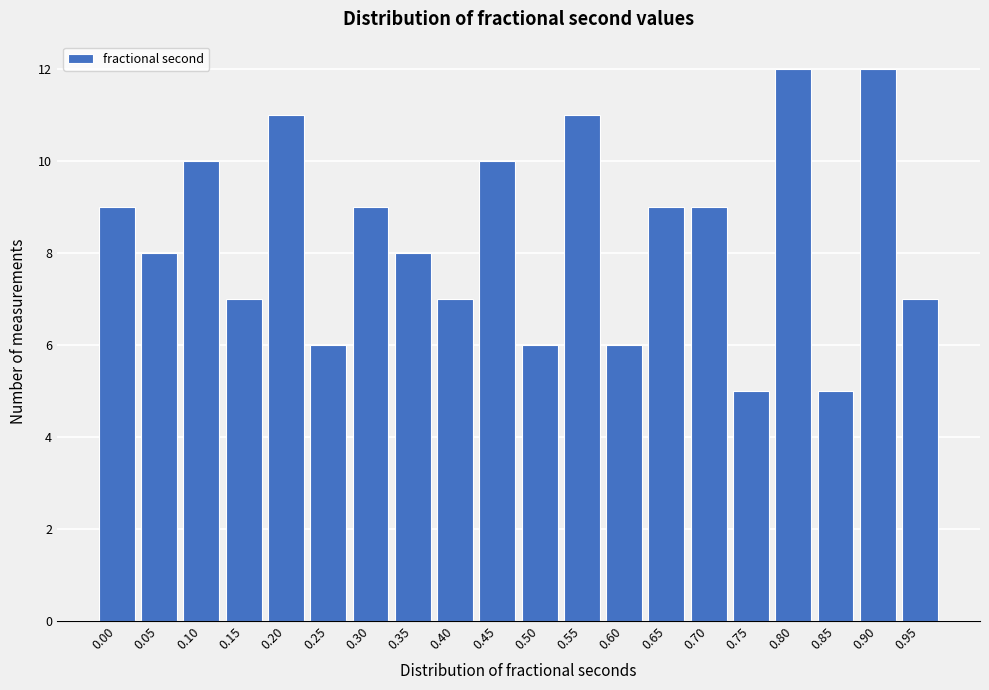

Reading left to right, list all the values displayed in this chart.

0.00=9	0.05=8	0.10=10	0.15=7	0.20=11	0.25=6	0.30=9	0.35=8	0.40=7	0.45=10	0.50=6	0.55=11	0.60=6	0.65=9	0.70=9	0.75=5	0.80=12	0.85=5	0.90=12	0.95=7